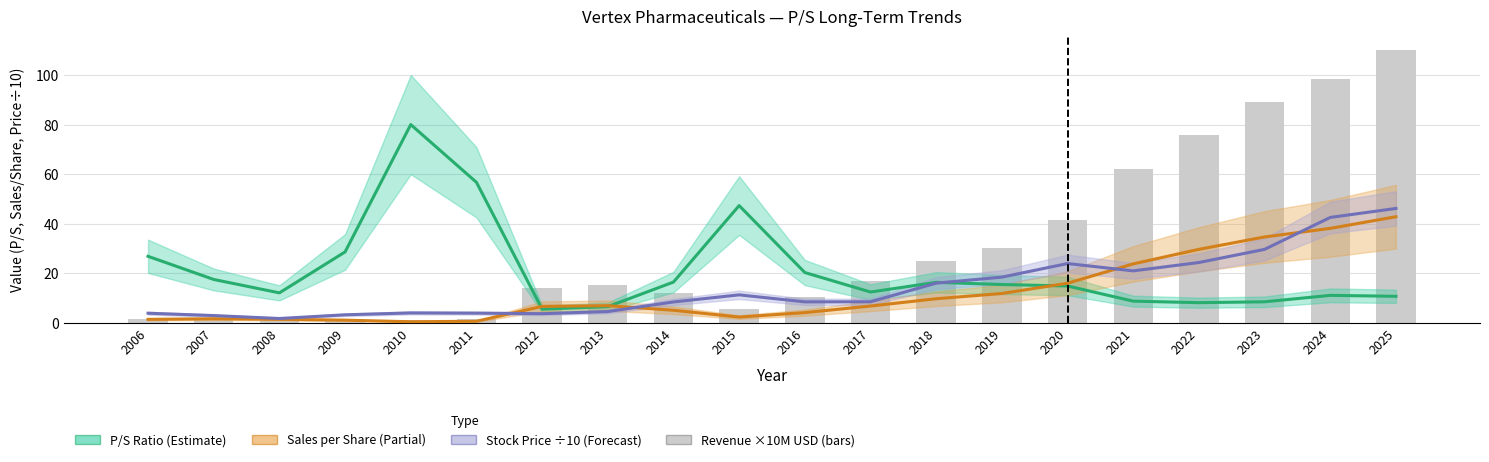

What is the minimum value shown in the chart?

0.5